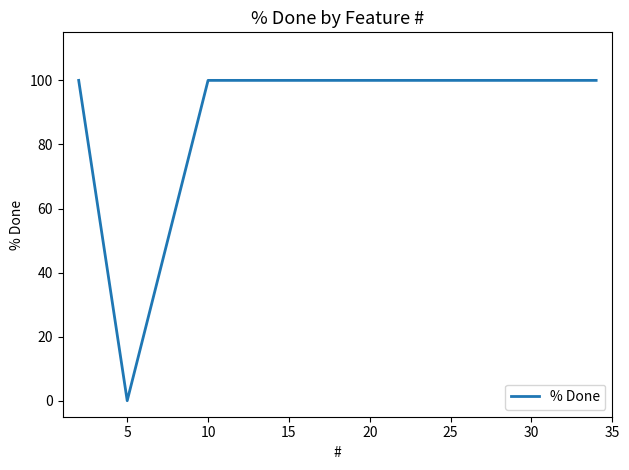

True or false: the data has more than 2 interior local peaks.

False